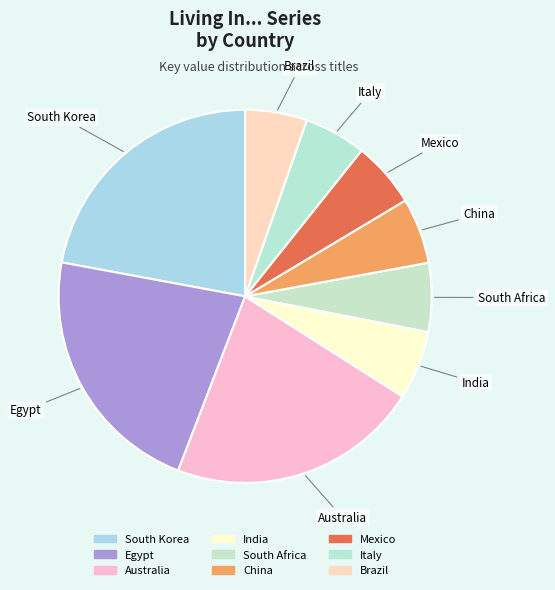

How many slices are in this pie chart?

9